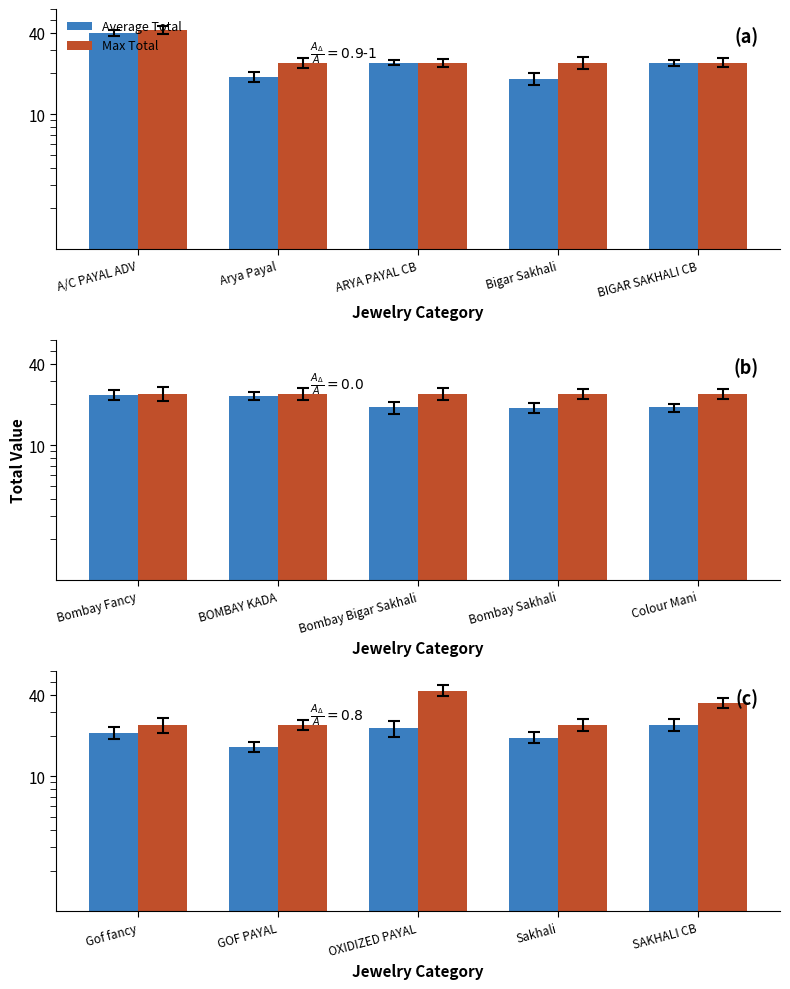

What are all the series names shown in the legend?

Average Total, Max Total